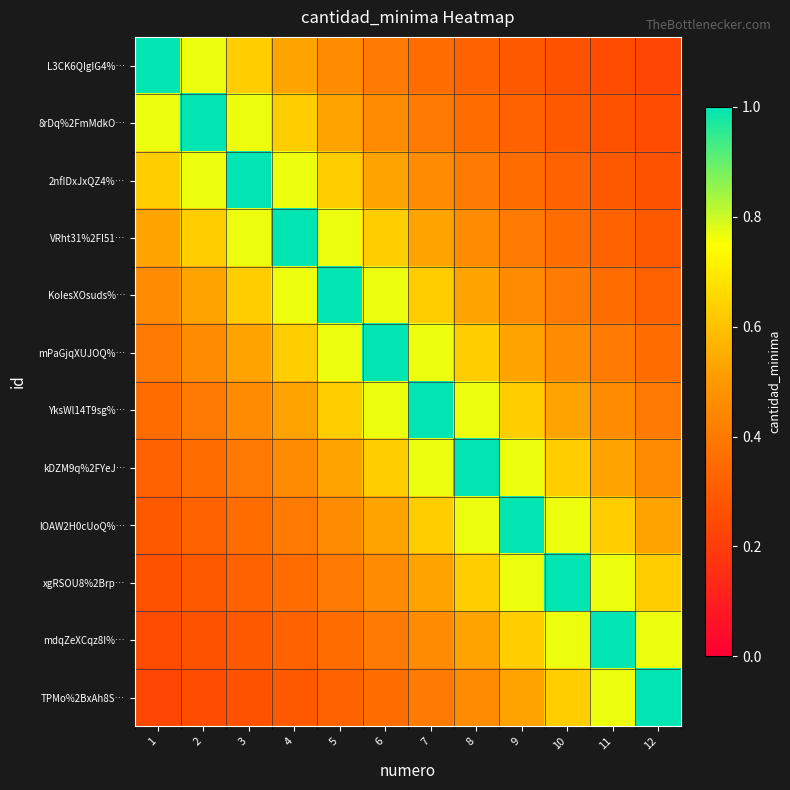

What is the smallest value displayed?

0.2